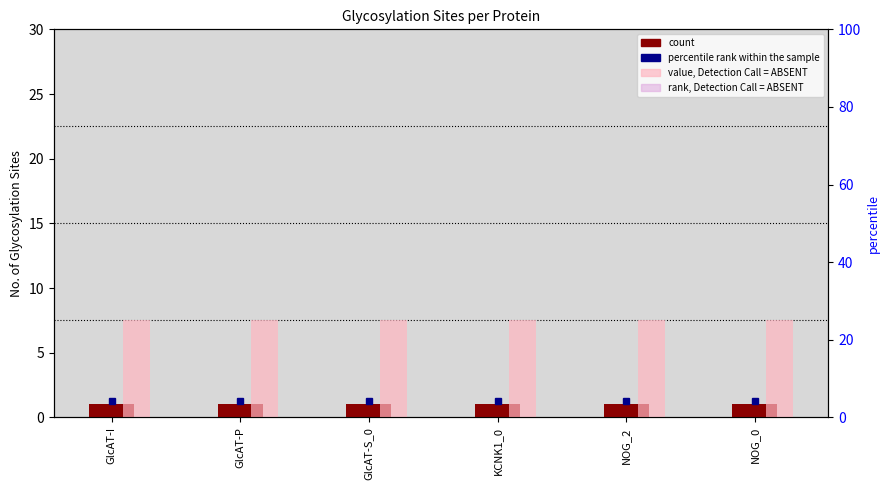

Between GlcAT-I and NOG_0, which series saw the biggest shift?

count